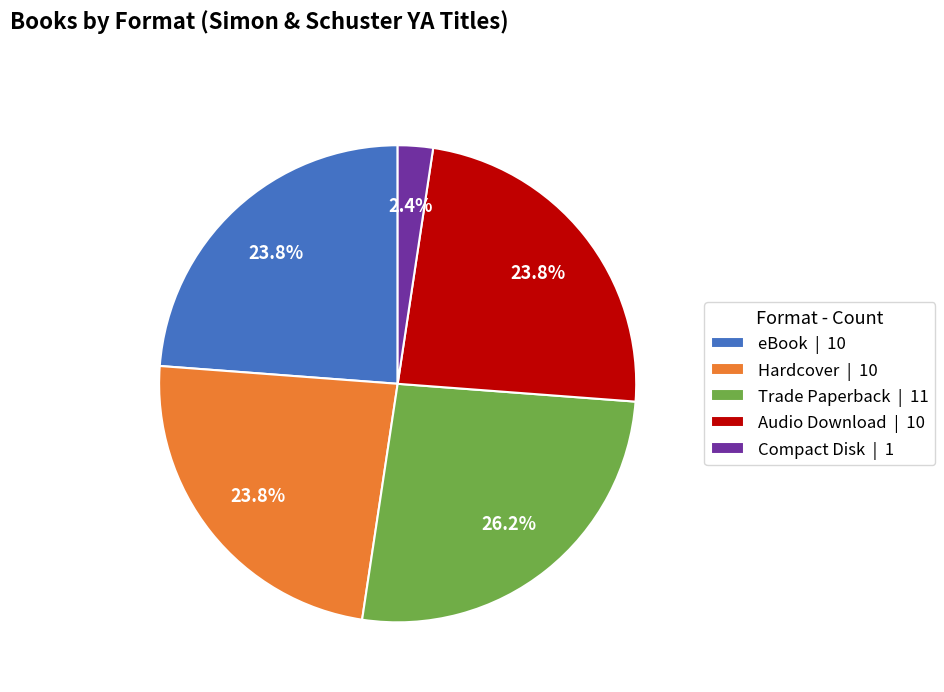

What percentage is the Audio Download slice, to the nearest percent?

24%